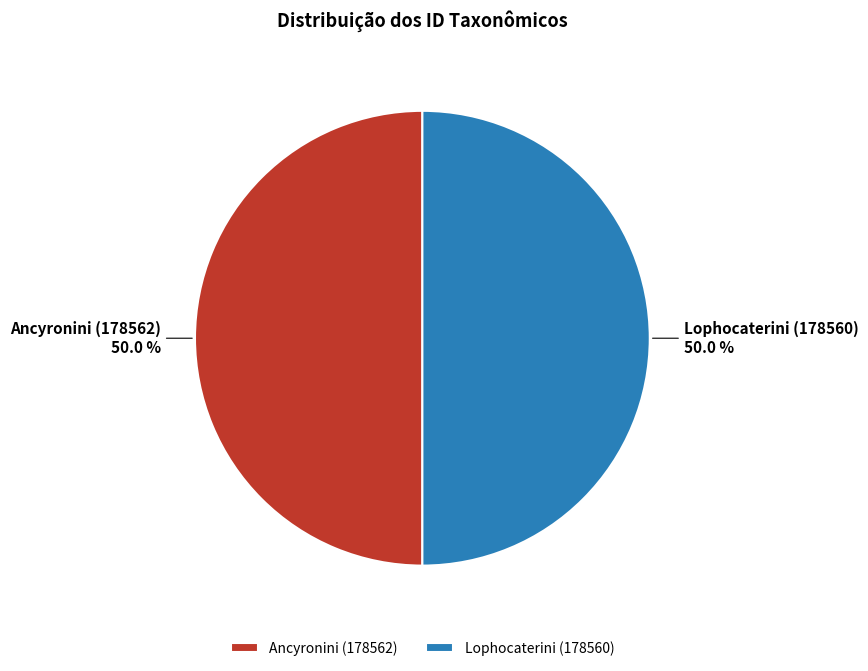

Combined, do Ancyronini (178562) and Lophocaterini (178560) account for over 50%?

Yes